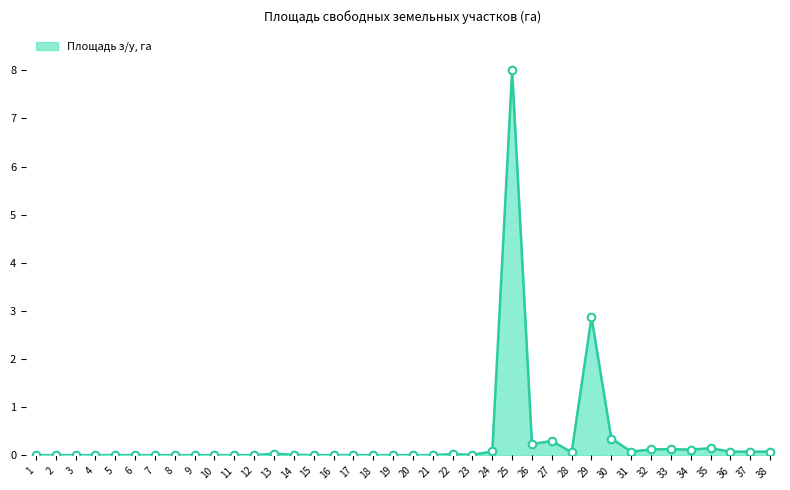

The chart shows a value of 2.9 at 29. True or false?

True